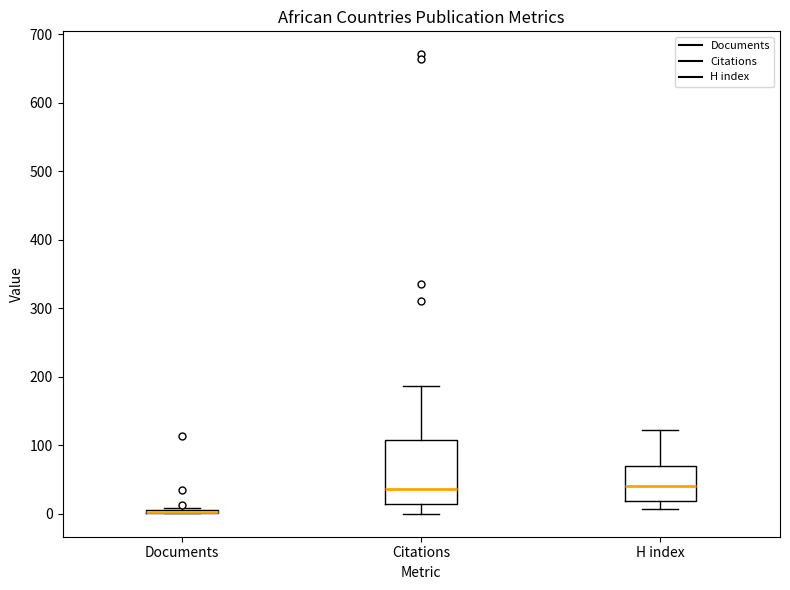

Reading left to right, transcribe this box plot: for each box, give where its median line is, the range the box spans, and where its two whiskers end, as read against the y-axis. The values are not printed on the chart, so give them approximately, as read against the axis.

Documents: box collapsed to a line at 0, whiskers 0 to 10
Citations: median 40, box 10 to 110, whiskers 0 to 190
H index: median 40, box 20 to 70, whiskers 10 to 120